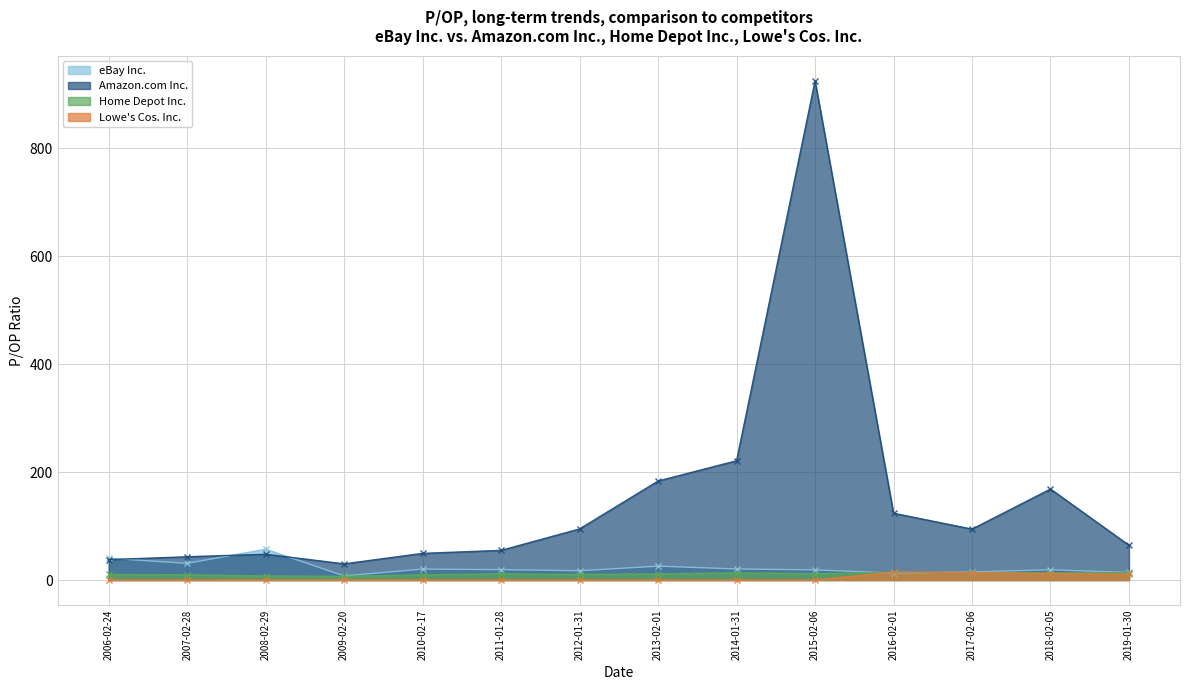

The Lowe's Cos. Inc. series shows 0.0 at 2013-02-01. True or false?

True